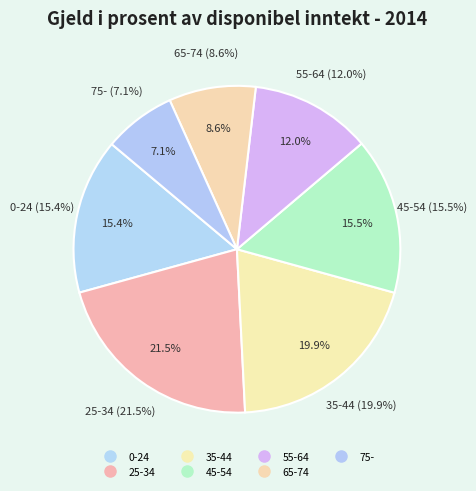

To the nearest percent, what is the difference between the 25-34 and 35-44 slice percentages?

2%